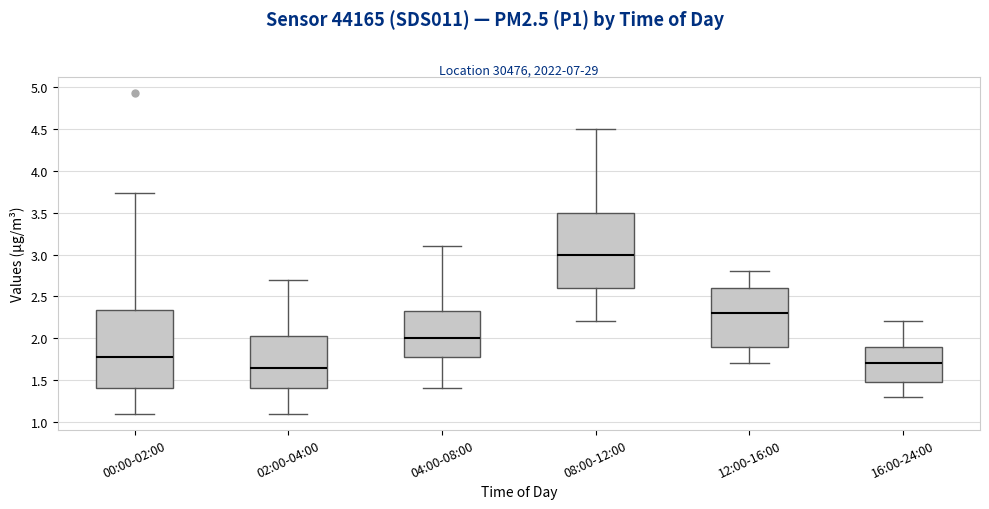

Which box's median line is the lowest?

02:00-04:00